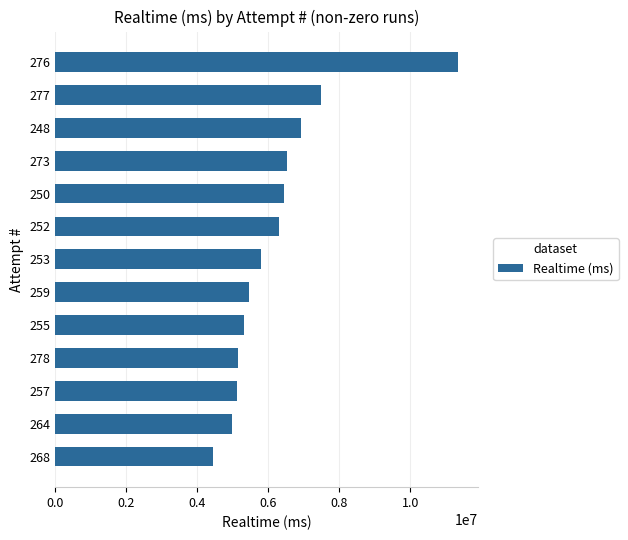

How many distinct data groups are displayed?

1